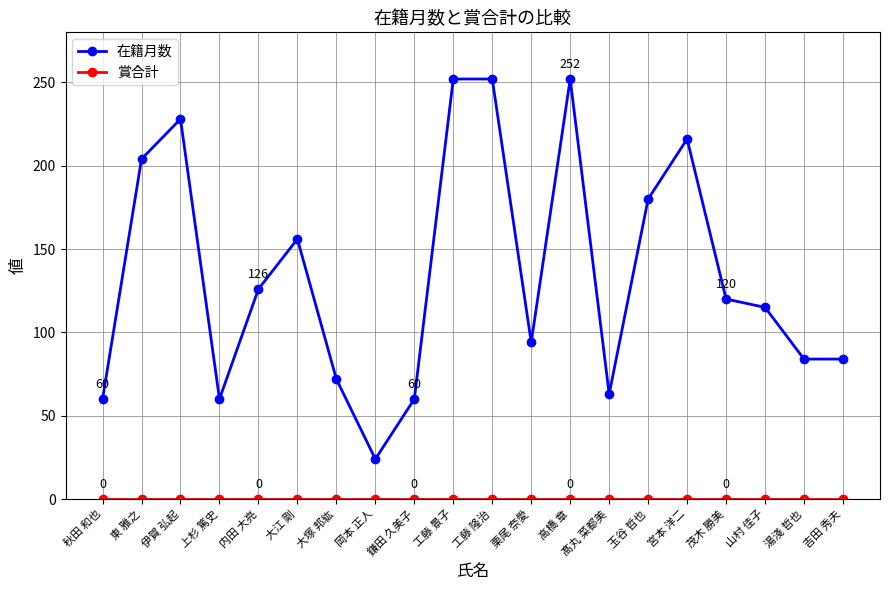

Which series has the largest total across all categories?

在籍月数